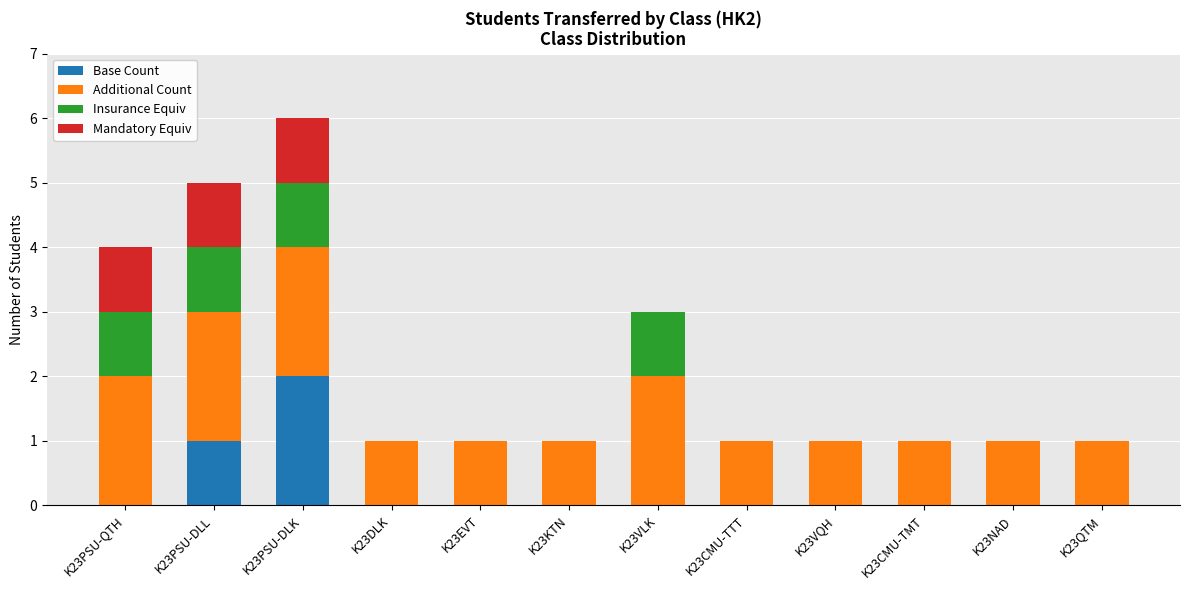

Are the bars grouped side by side (vs. stacked)?

No